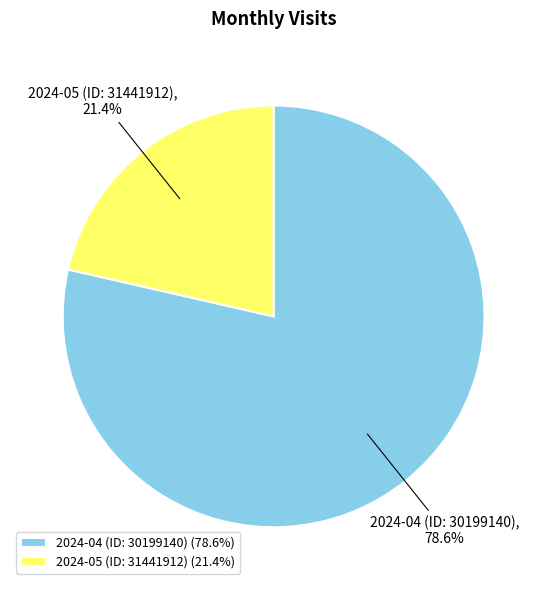

To the nearest percent, what is the average slice percentage?

50%